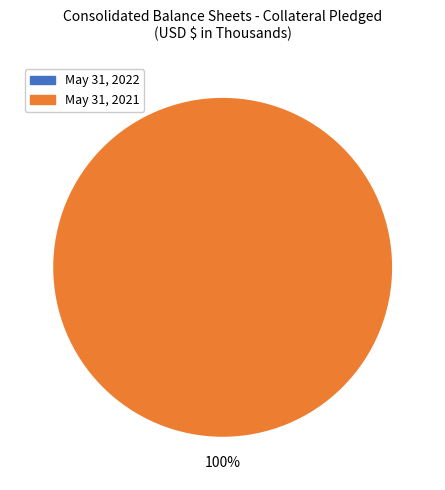

Which has a higher value, Collateral pledged (2022) or Collateral pledged (2021)?

Collateral pledged (2021)